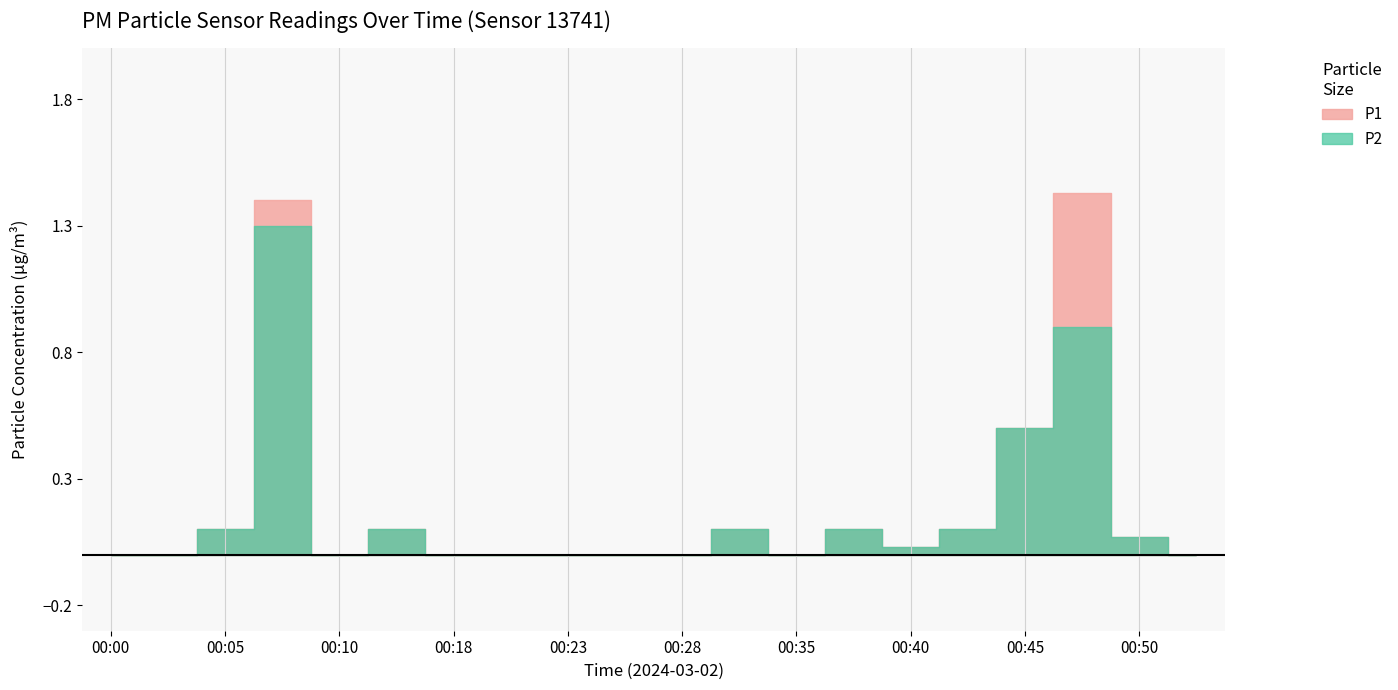

List the series in order of their peak value, highest first.

P1, P2